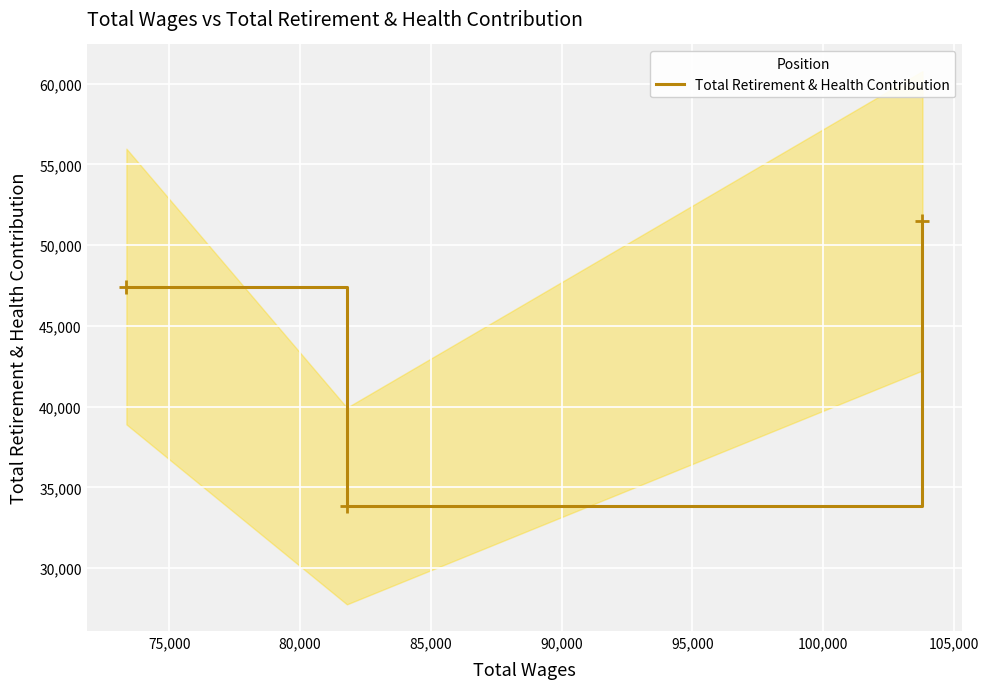

What is the lowest value of the Total Retirement & Health Contribution series?

33844